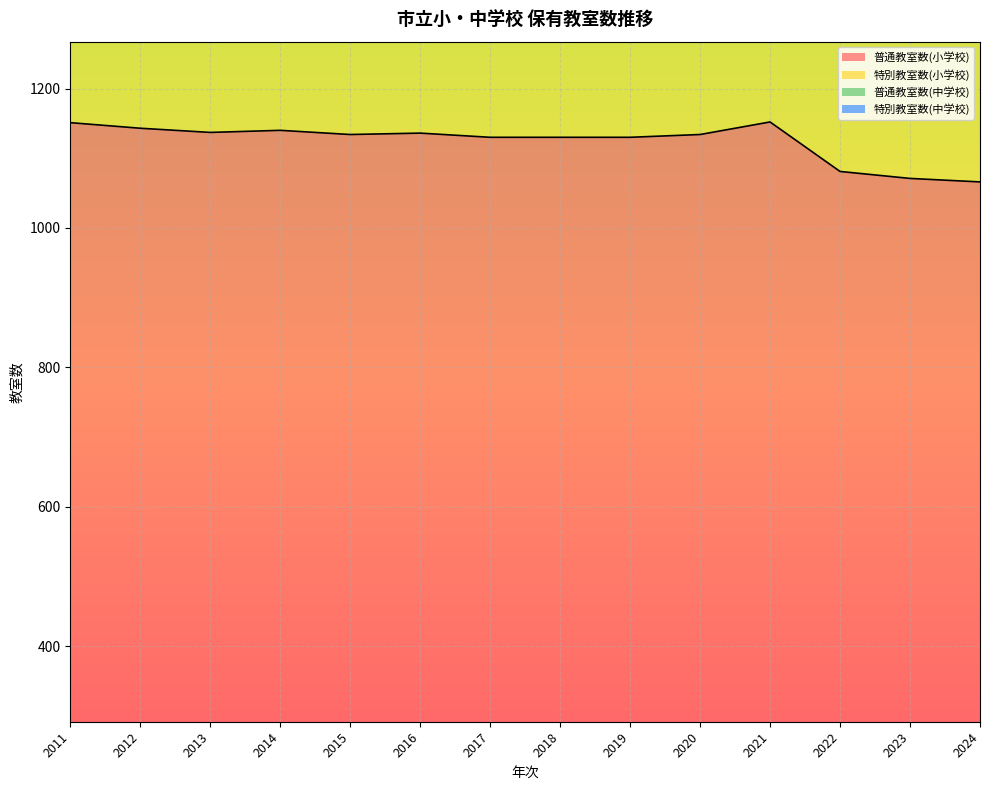

What is the value of the 特別教室数(中学校) point at the 9th from the left?

348